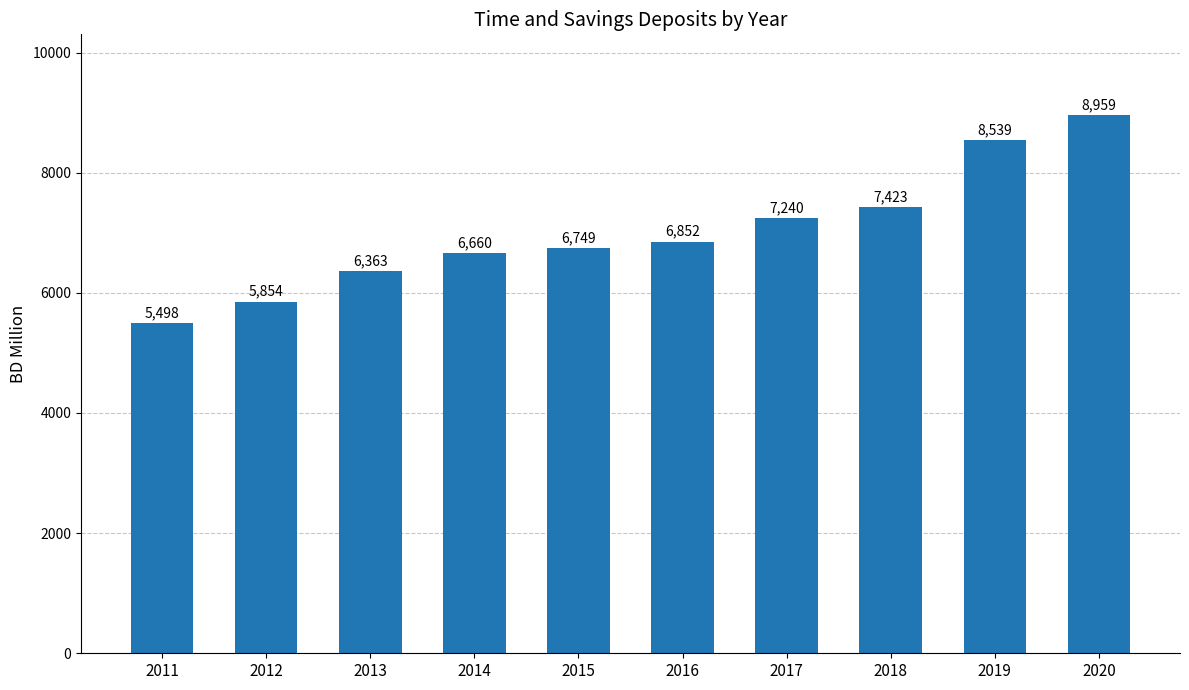

Approximately how many times larger is the value at 2012 compared to 2019?

0.7